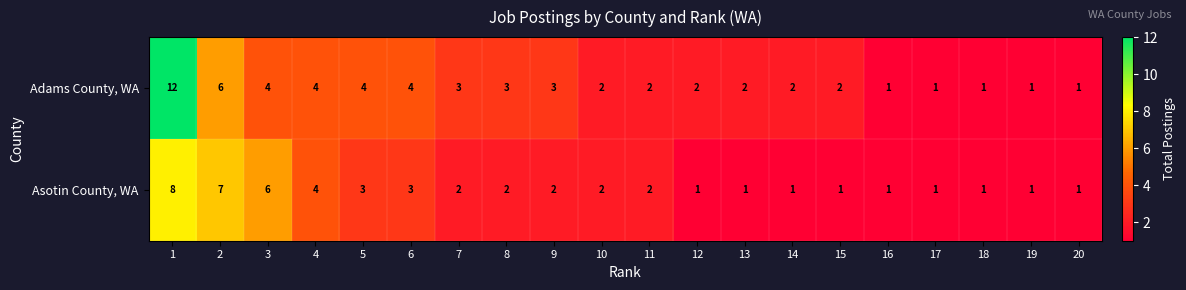

What is the minimum value shown in the chart?

1